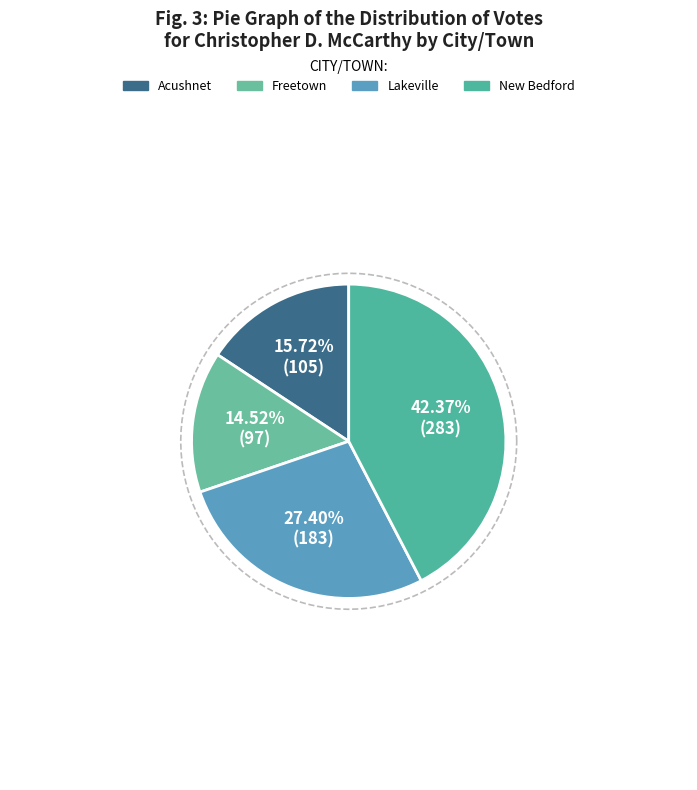

Does any single category account for the majority?

No